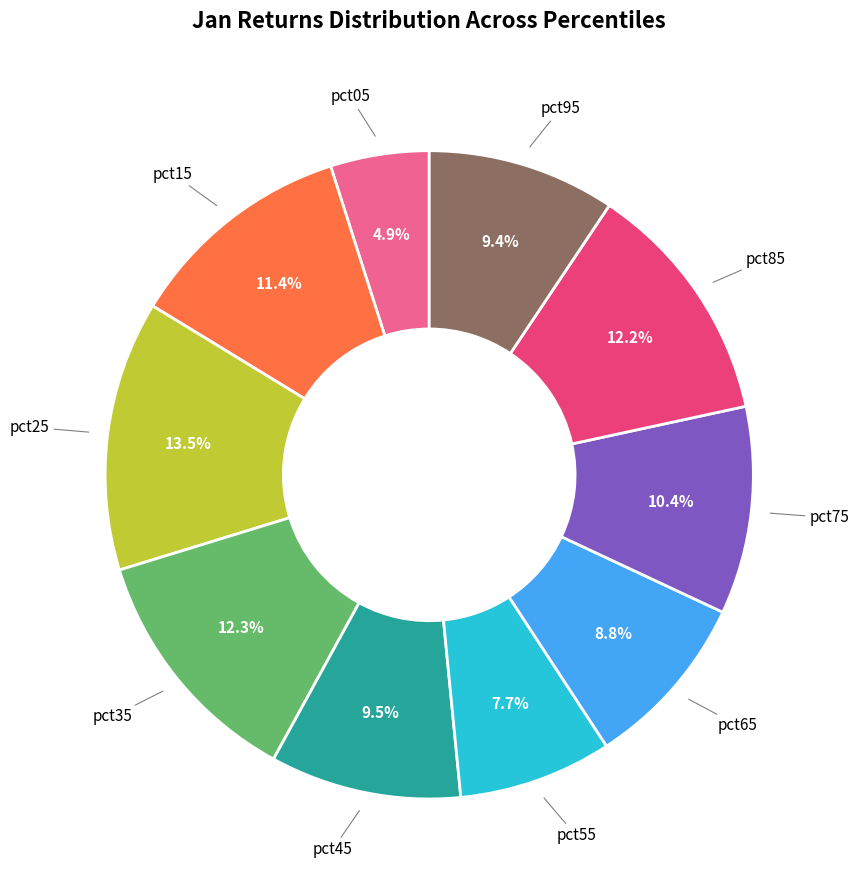

Does any single category account for the majority?

No